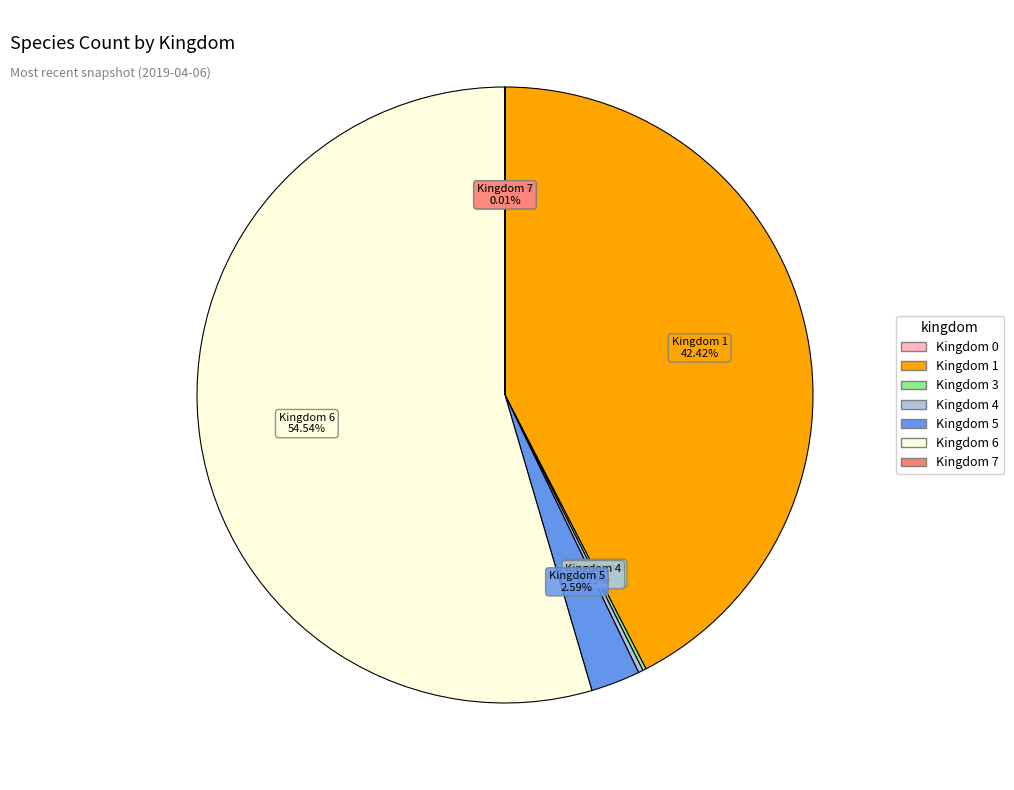

Is there any slice that represents more than half of the pie?

Yes